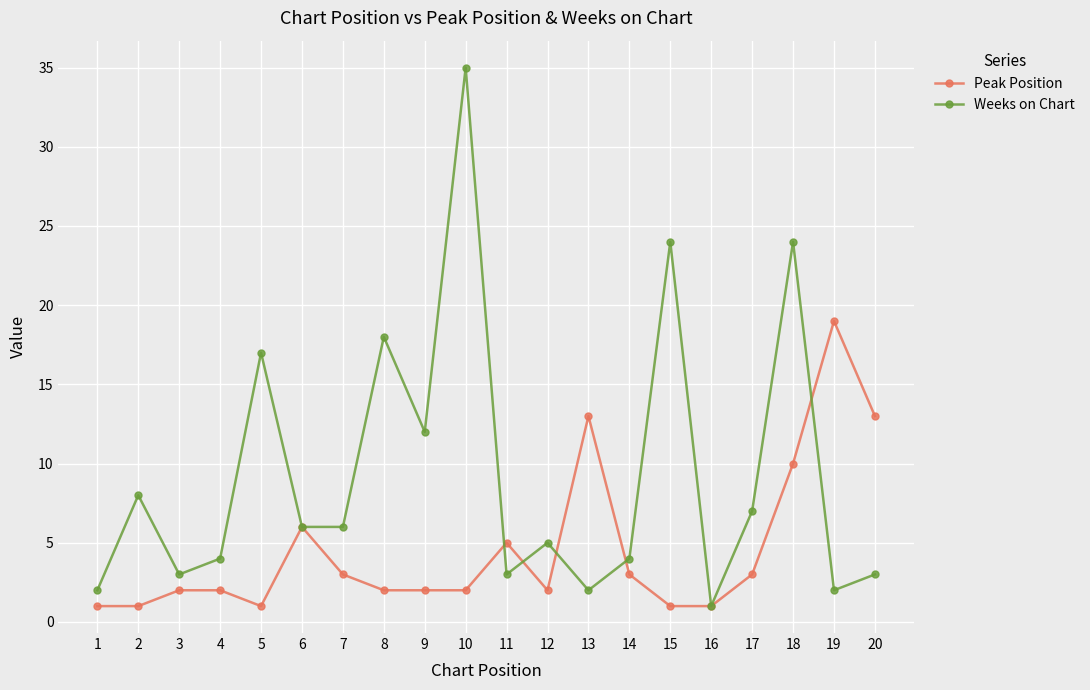

Reading left to right, list all the values displayed in this chart.

Peak Position: 1	1	2	2	1	6	3	2	2	2	5	2	13	3	1	1	3	10	19	13
Weeks on Chart: 2	8	3	4	17	6	6	18	12	35	3	5	2	4	24	1	7	24	2	3